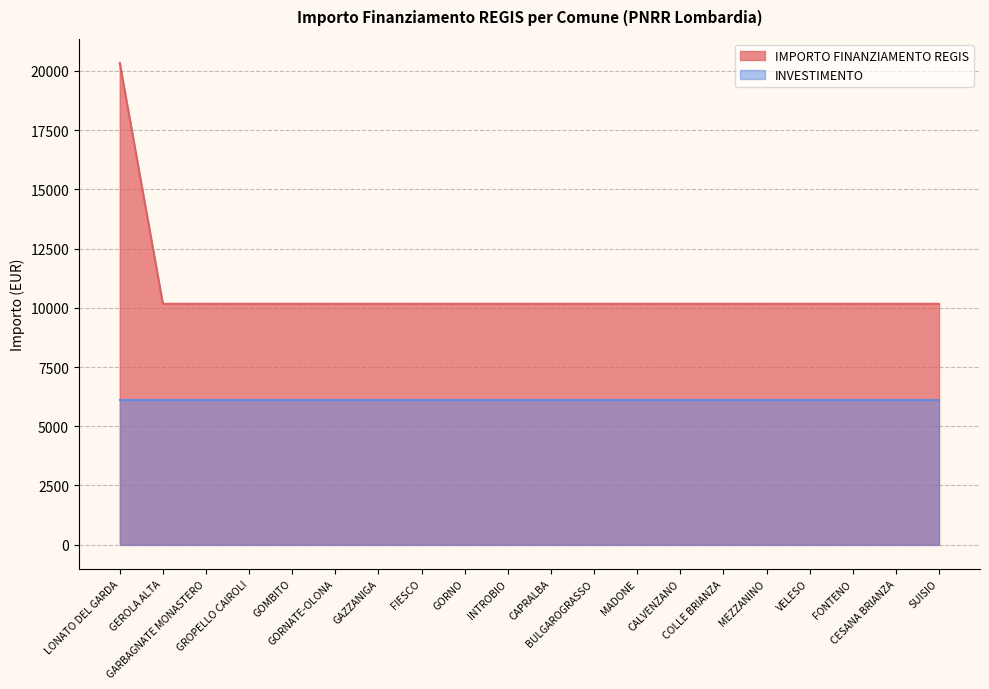

What is the difference between the maximum and minimum values?

10172